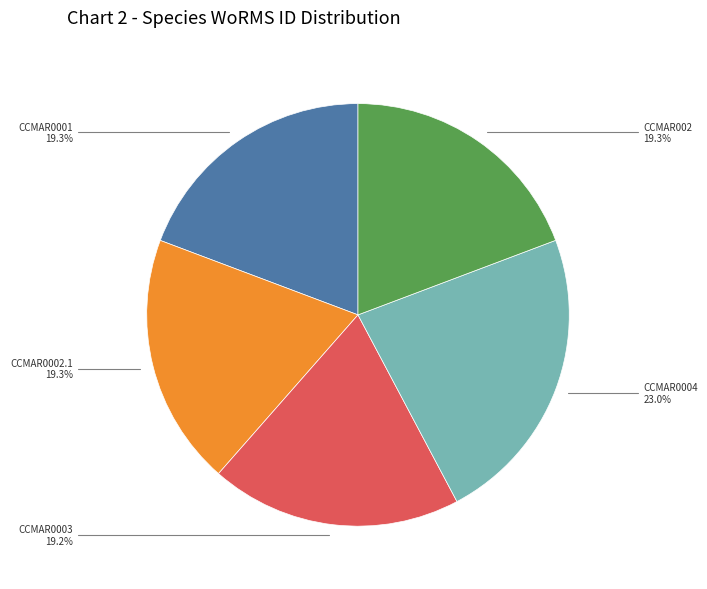

Does any single category account for the majority?

No